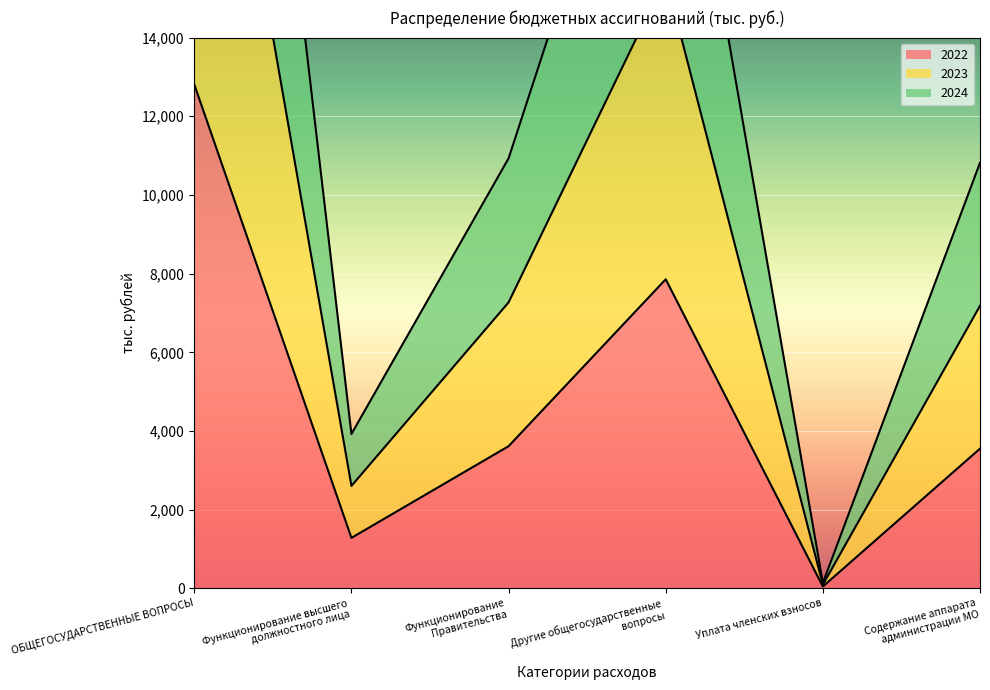

Which has a higher value, Функционирование
Правительства or ОБЩЕГОСУДАРСТВЕННЫЕ ВОПРОСЫ?

ОБЩЕГОСУДАРСТВЕННЫЕ ВОПРОСЫ